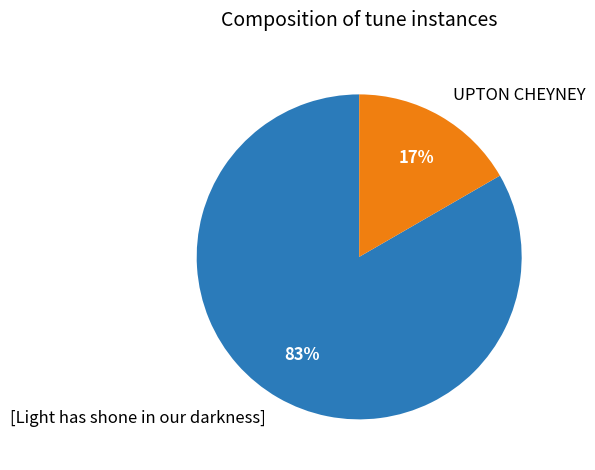

To the nearest percent, what portion does UPTON CHEYNEY represent?

17%